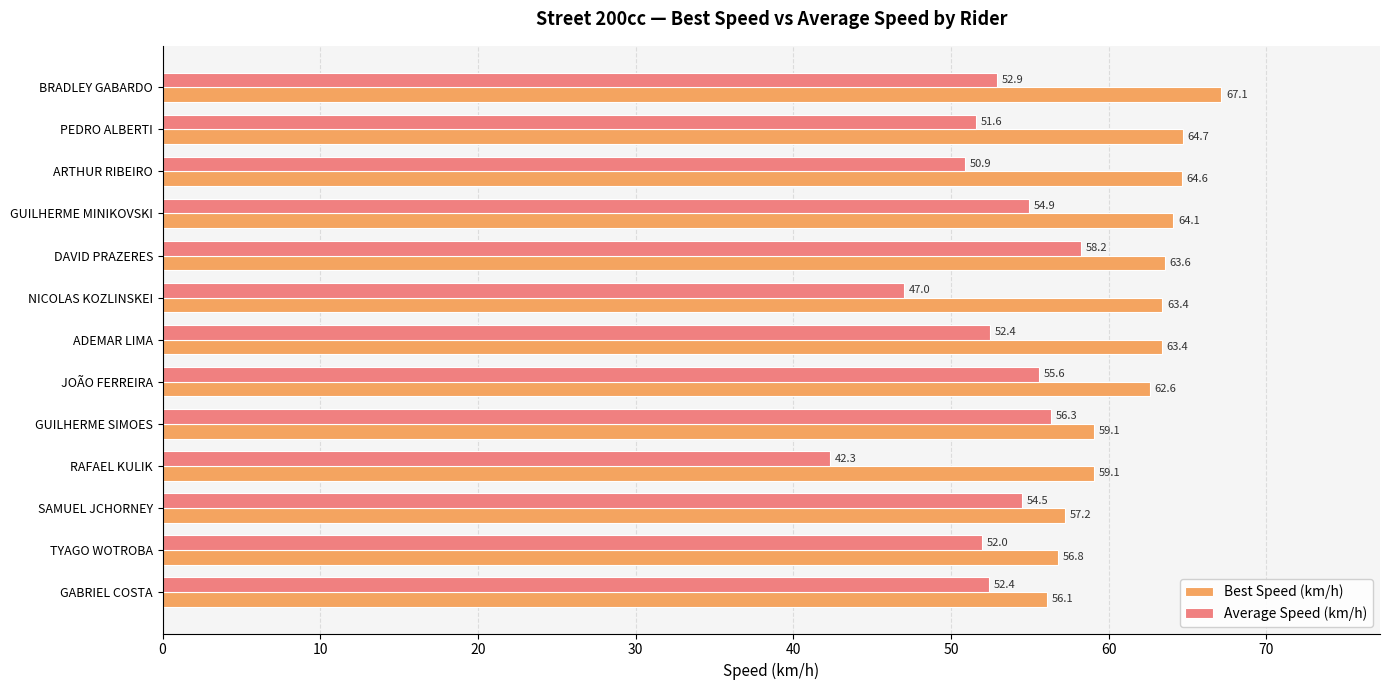

What is the total value across all series at NICOLAS KOZLINSKEI?

110.4